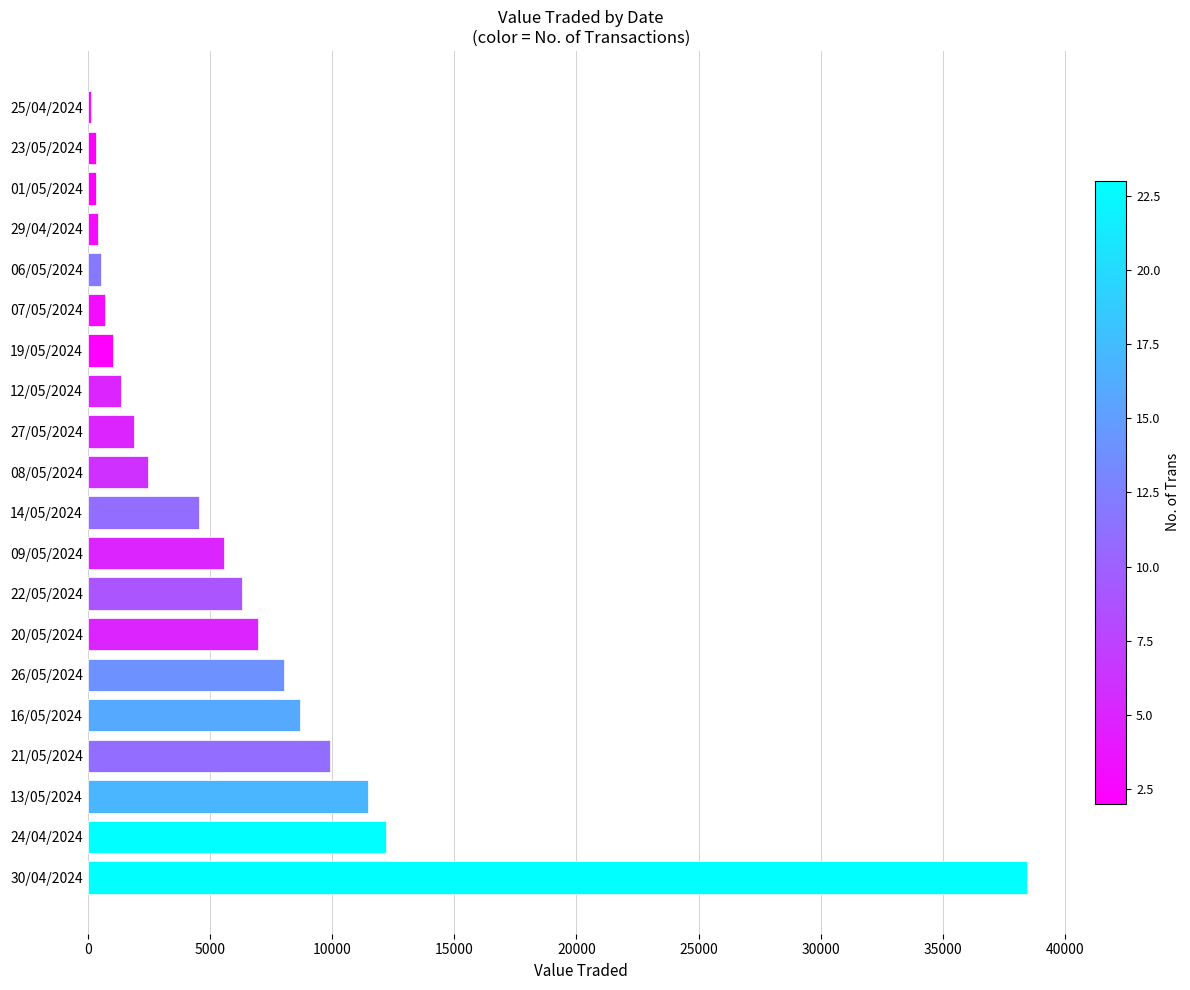

The chart shows a value of 8700 at 16/05/2024. True or false?

True